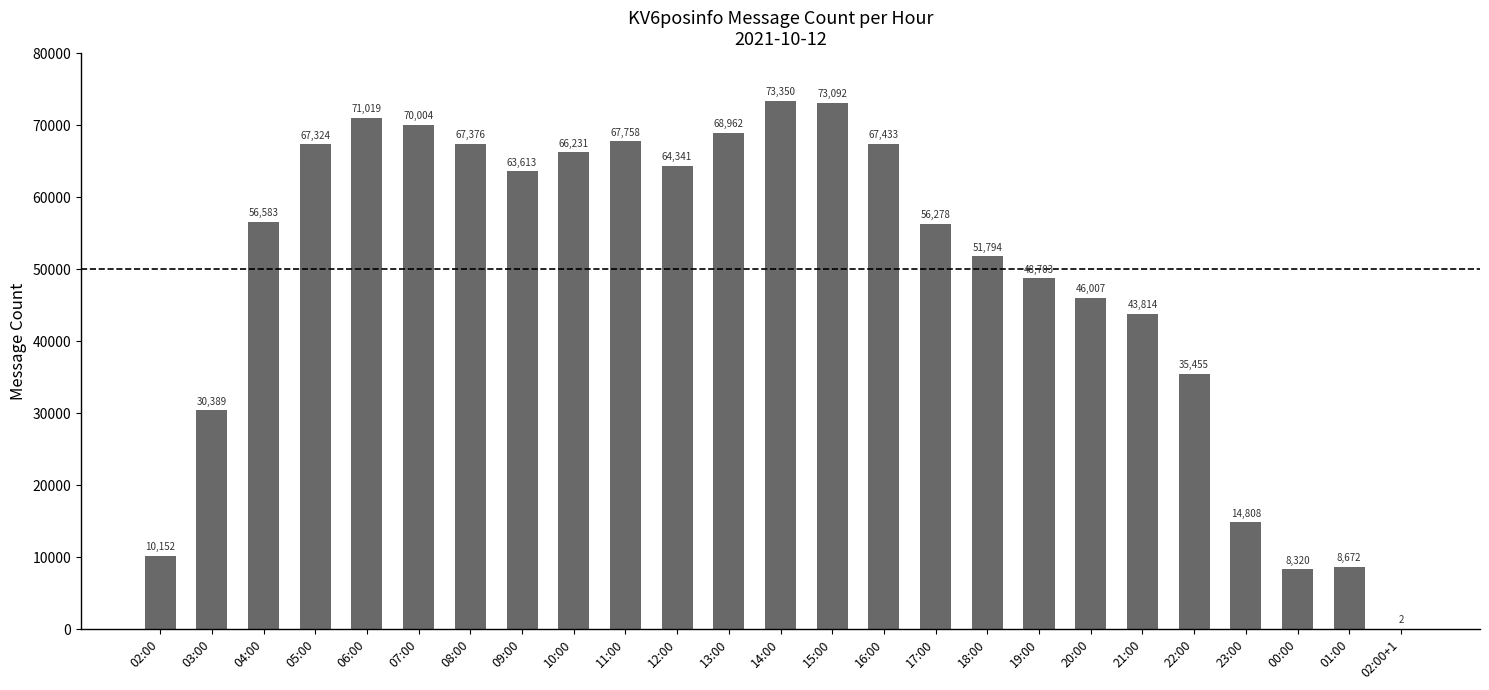

What is the sum of all values?

1231480